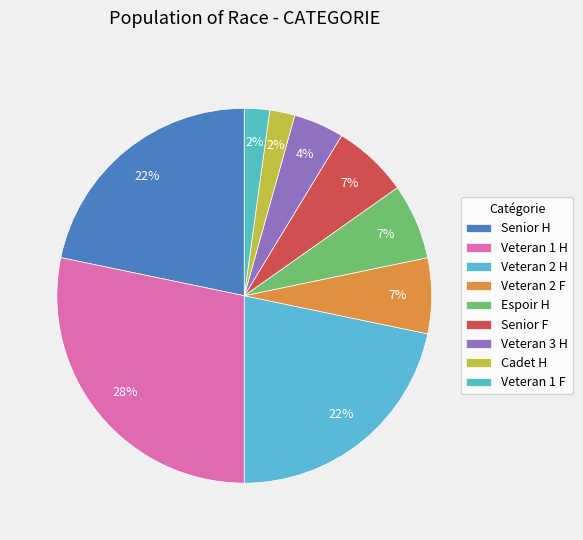

How many slices are in this pie chart?

9